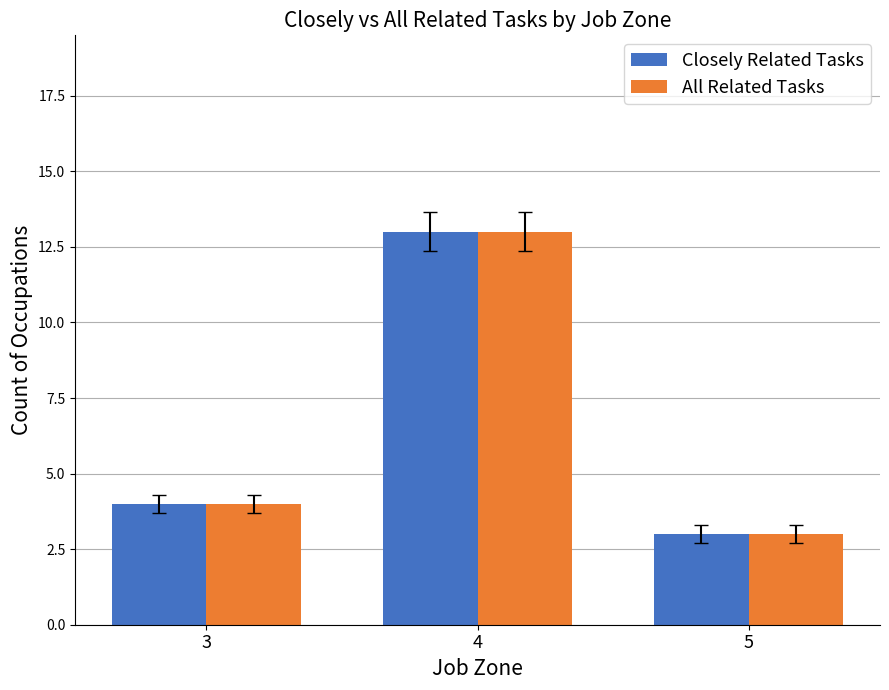

What is the sum of all All Related Tasks values?

20